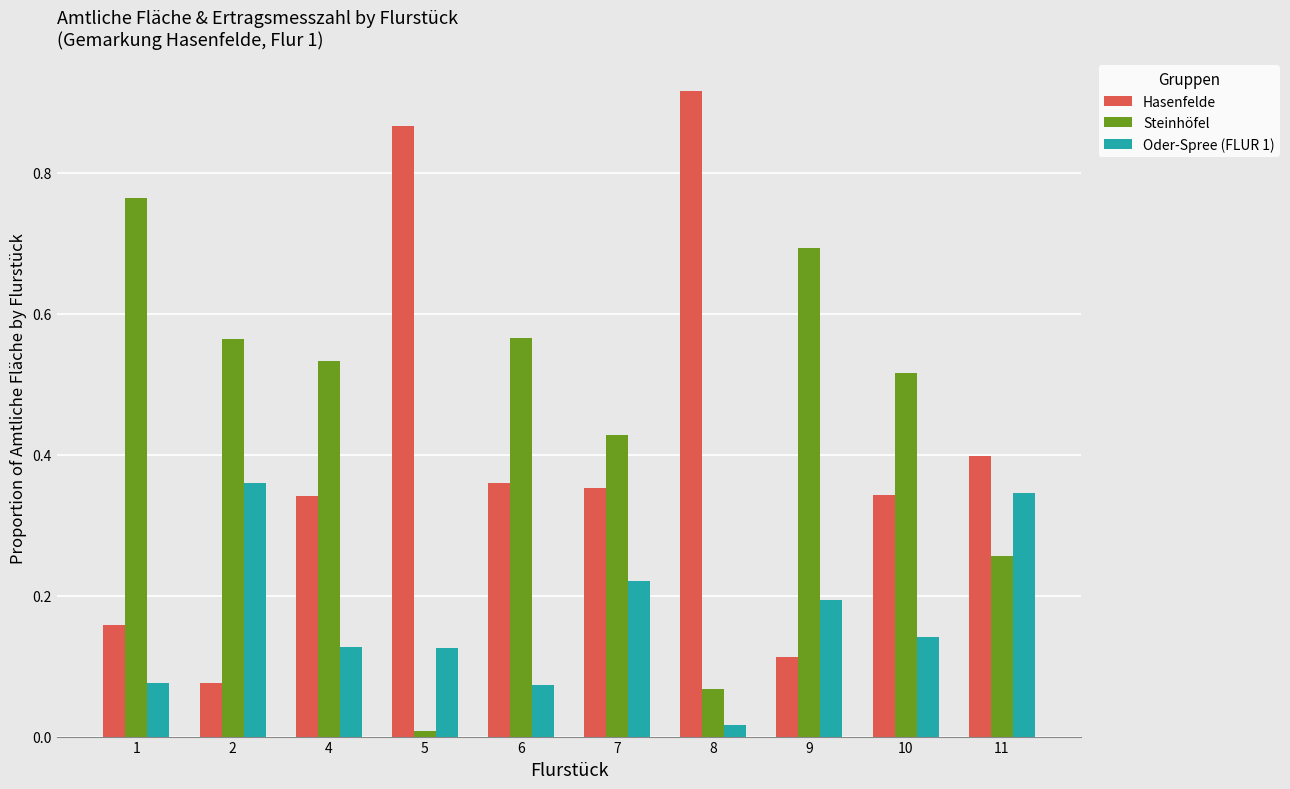

Is it true that Oder-Spree (FLUR 1) equals 0.4 at 2?

True